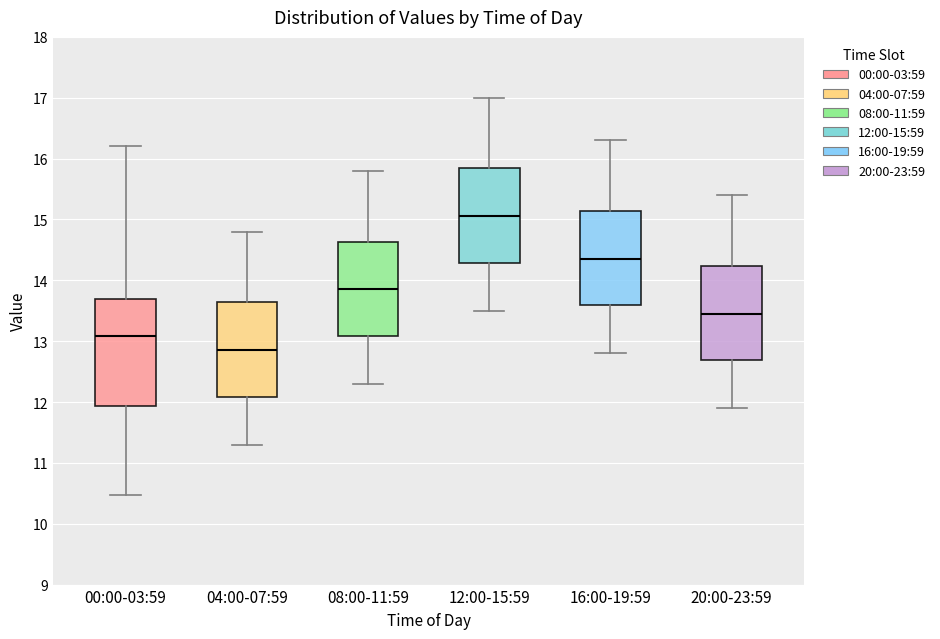

Where is the lower edge of the box for 16:00-19:59 on the y-axis? The values are not printed on the chart, so give them approximately, as read against the axis.

13.6